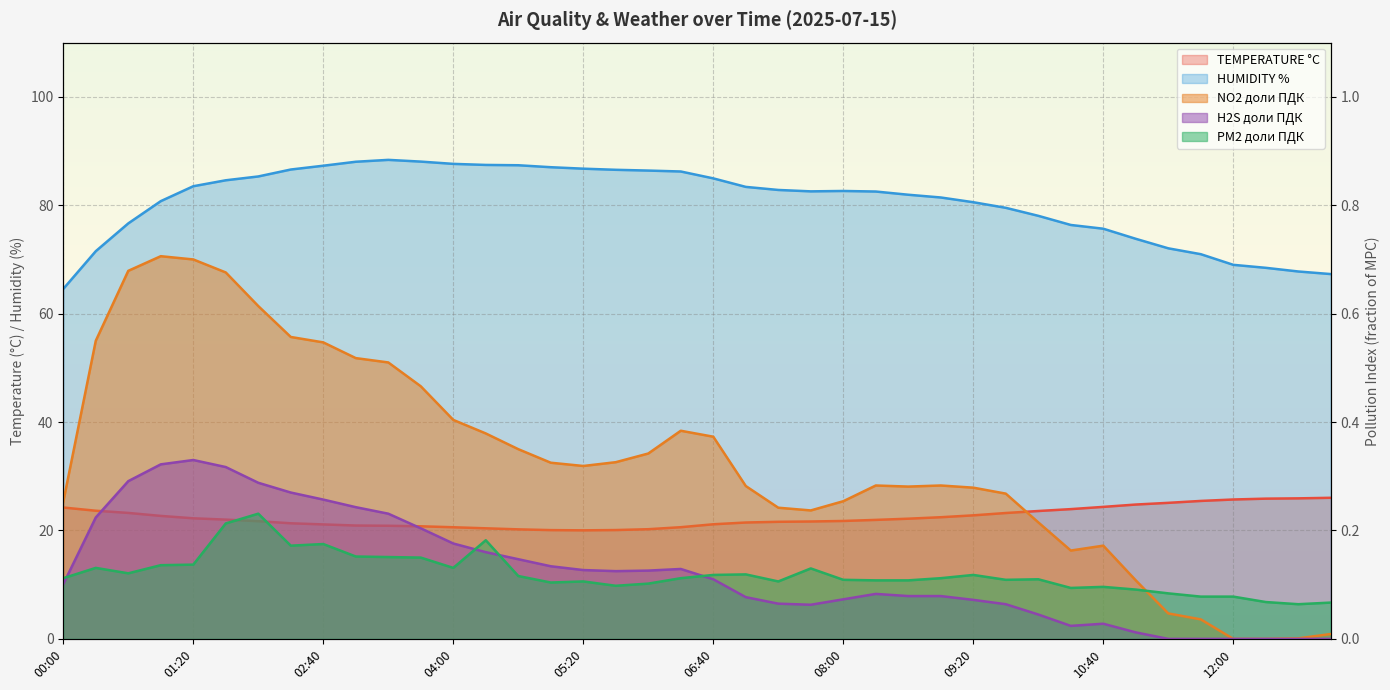

What is the total value across all series at 06:40?

106.7